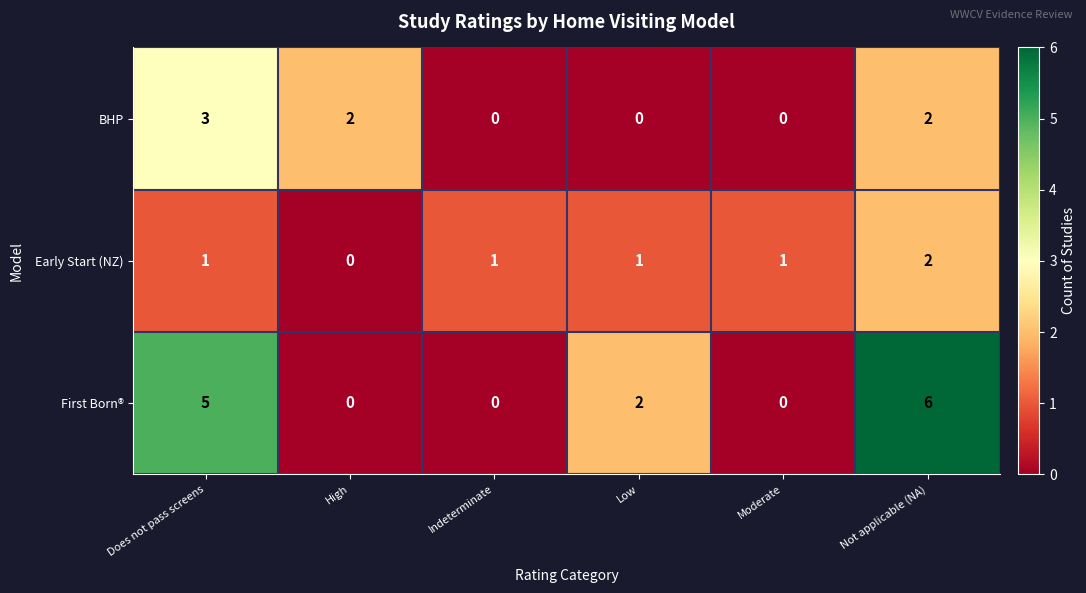

Reading right to left, what are all the values shown in this chart?

BHP: Not applicable (NA)=2	Moderate=0	Low=0	Indeterminate=0	High=2	Does not pass screens=3
Early Start (NZ): Not applicable (NA)=2	Moderate=1	Low=1	Indeterminate=1	High=0	Does not pass screens=1
First Born®: Not applicable (NA)=6	Moderate=0	Low=2	Indeterminate=0	High=0	Does not pass screens=5